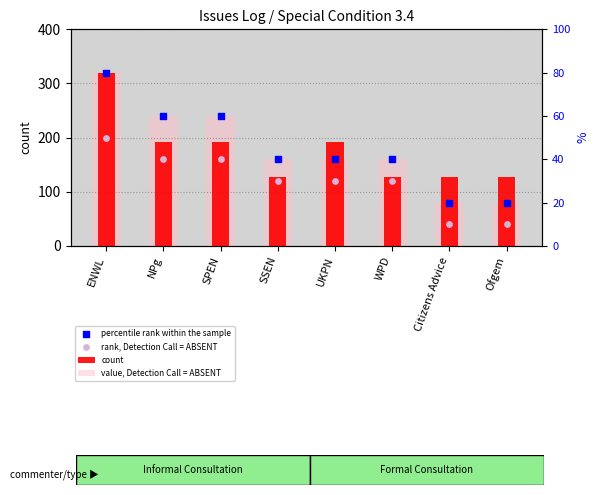

At which category is the sum across all series the highest?

ENWL